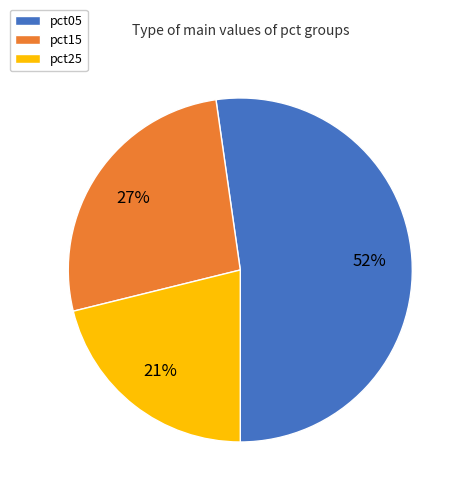

To the nearest percent, what percentage of the pie is pct25?

21%